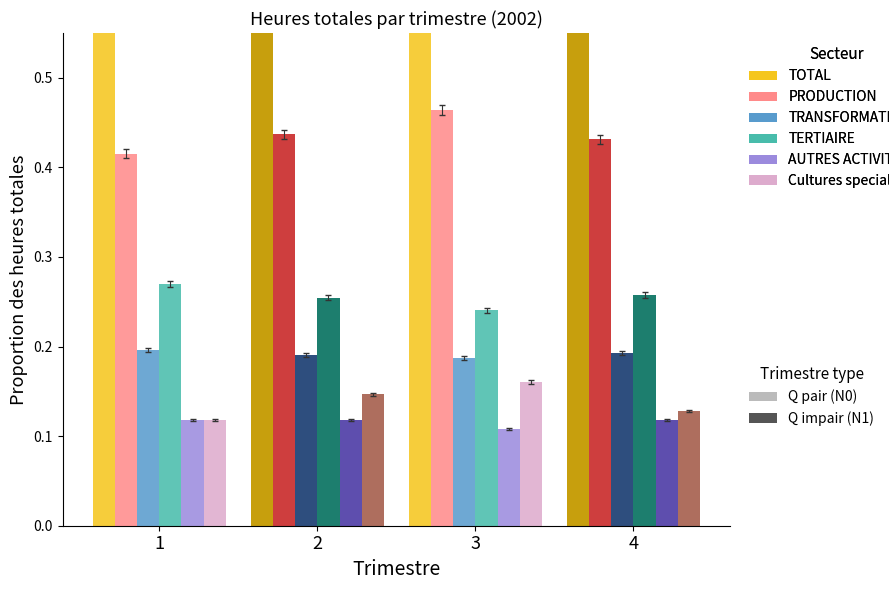

Which category has the highest value in the TERTIAIRE series?

1